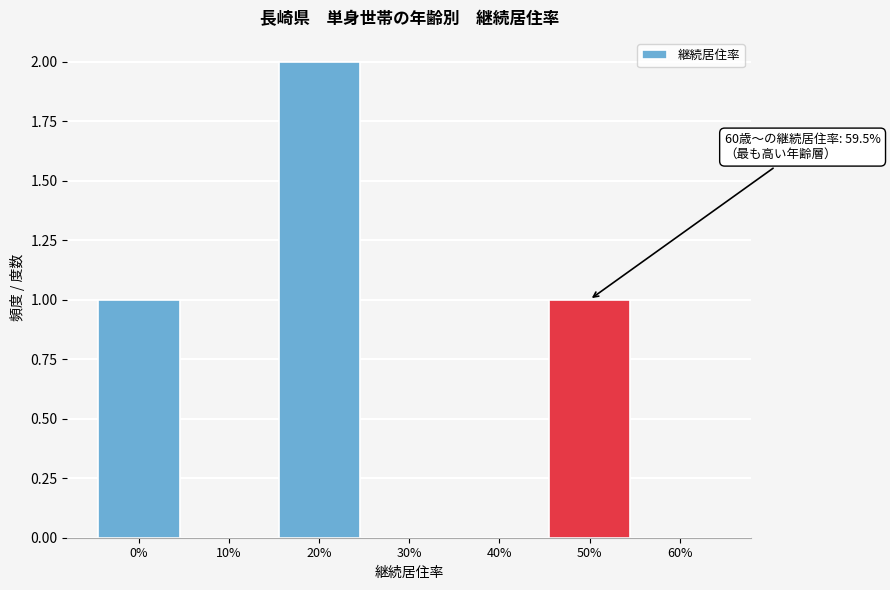

Reading right to left, what are all the values shown in this chart?

60%=0	50%=1	40%=0	30%=0	20%=2	10%=0	0%=1